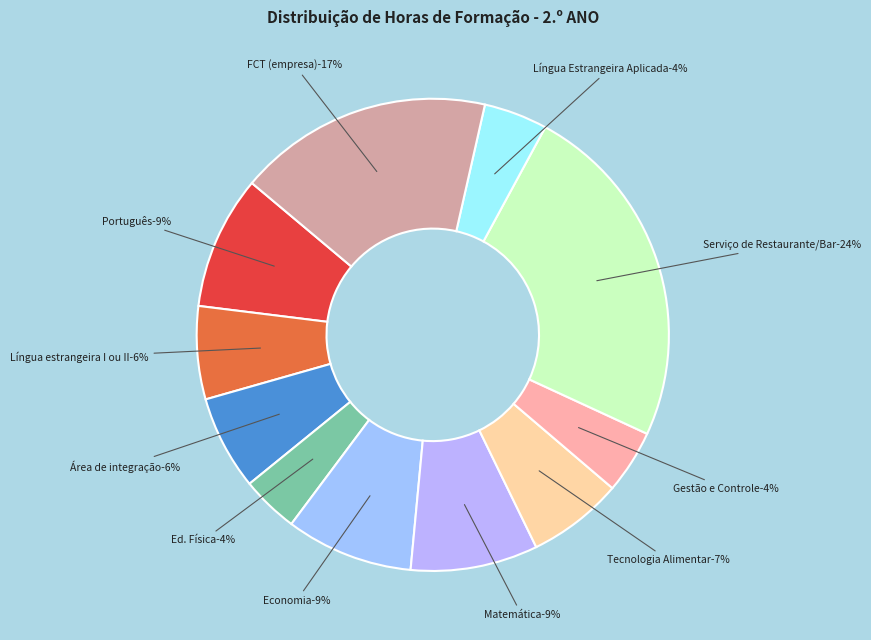

Is Economia the majority of the pie?

No